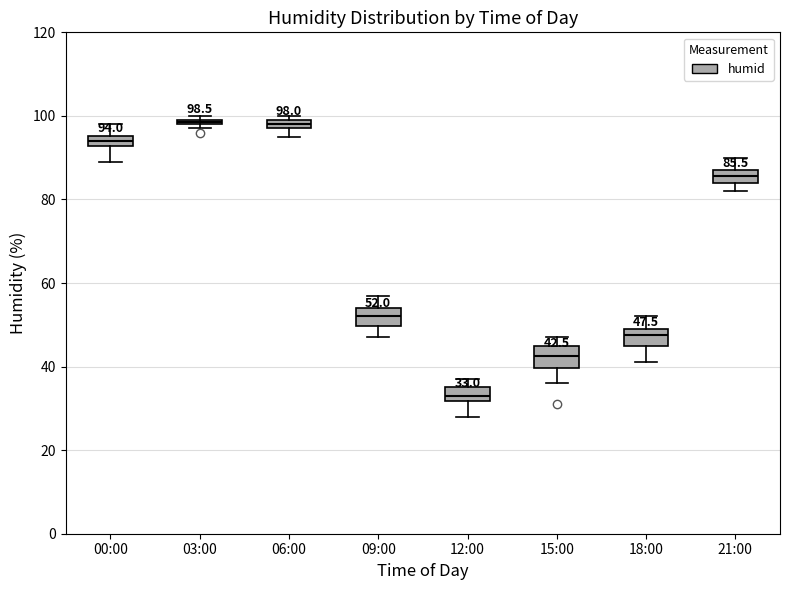

Which box has the lowest median line?

12:00